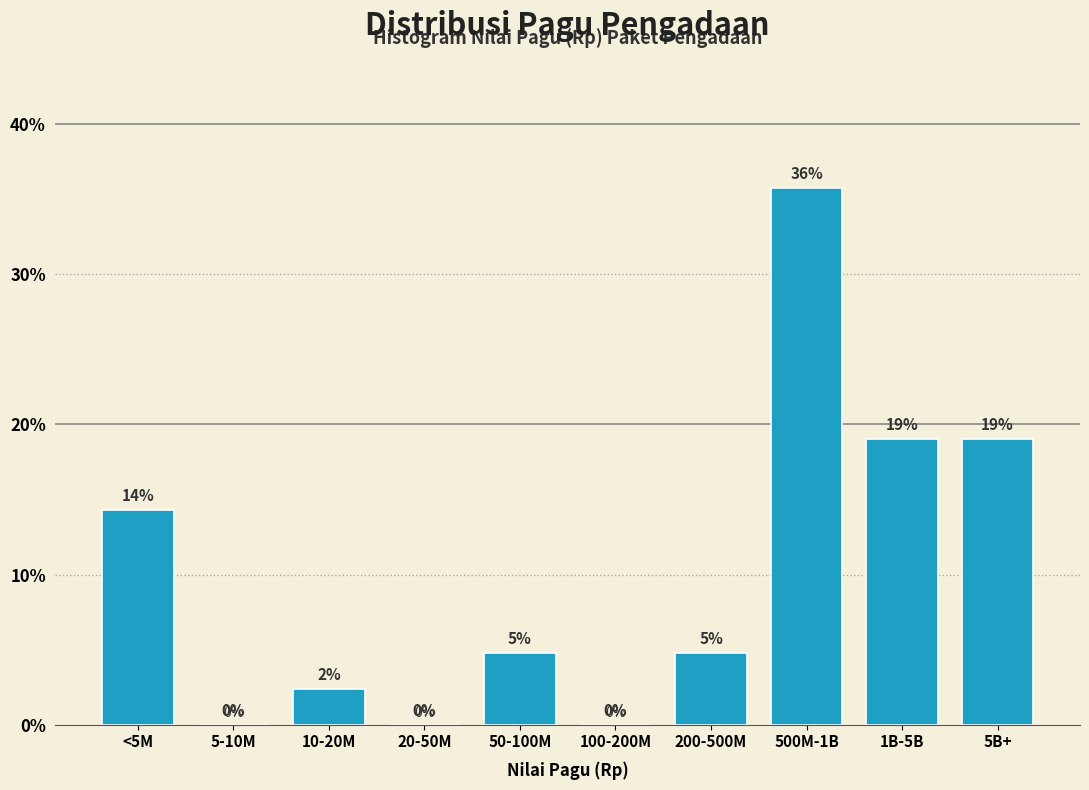

At which label does the data first exceed 4?

<5M